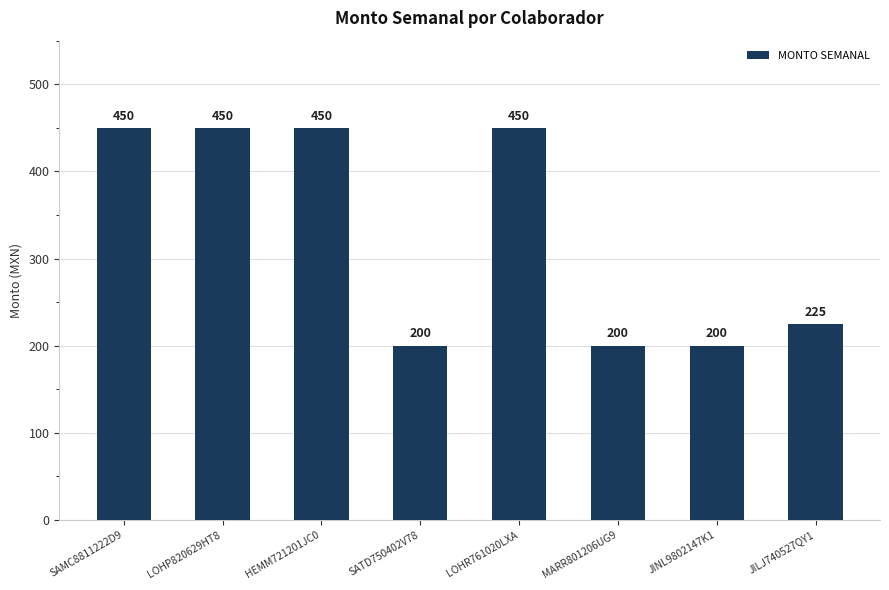

Is it true that the value at JILJ740527QY1 is 225?

True